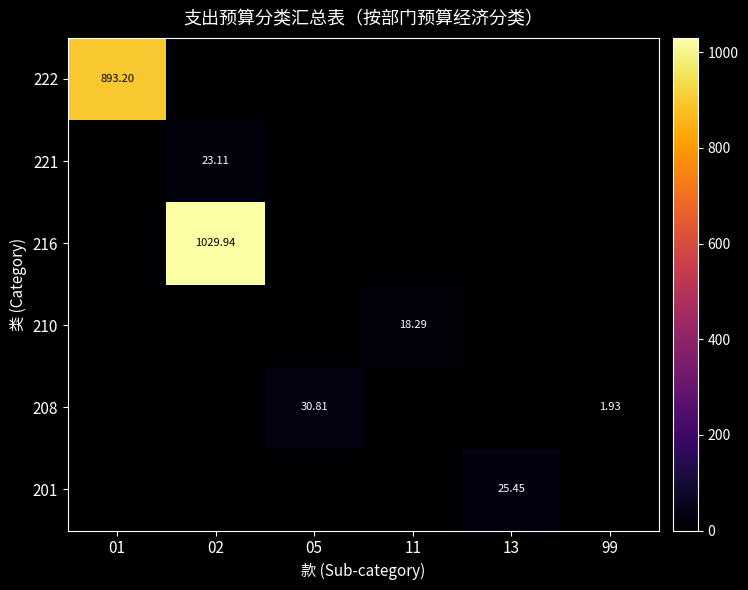

Is the value of 221 at 02 greater than the value of 216 at 02?

No